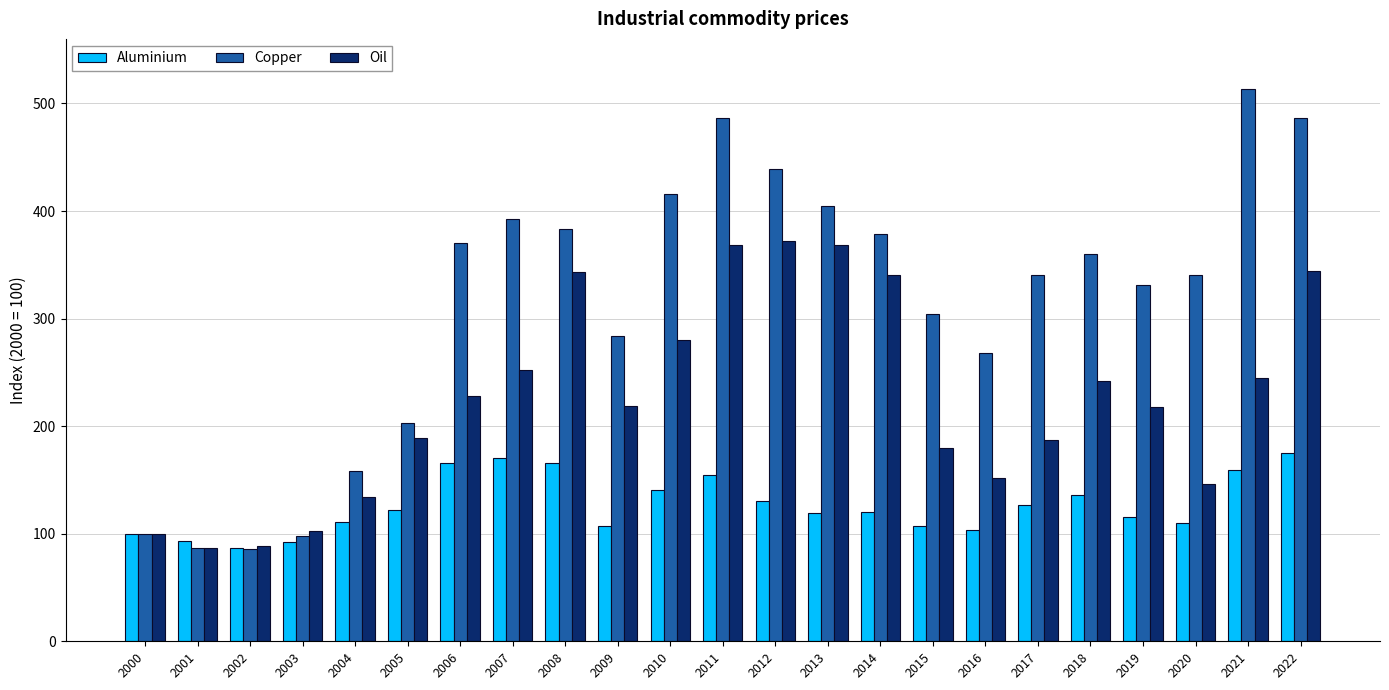

What is the total value across all series at 2009?

610.3